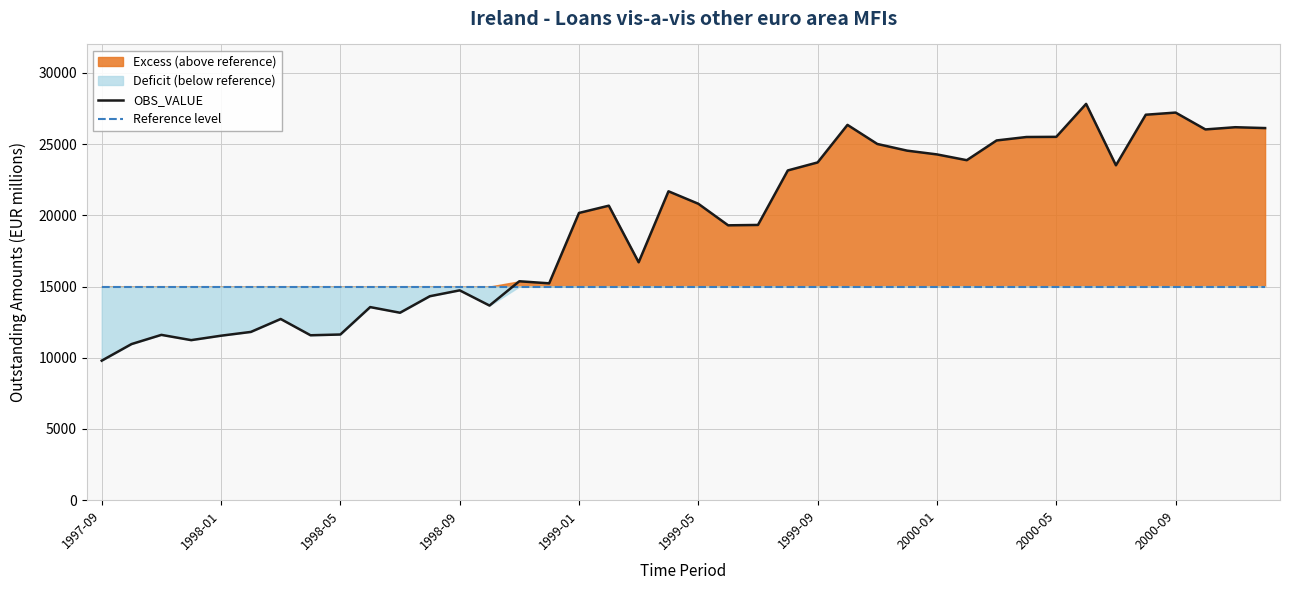

The value of OBS_VALUE at 1998-09 is 17533.7. True or false?

False